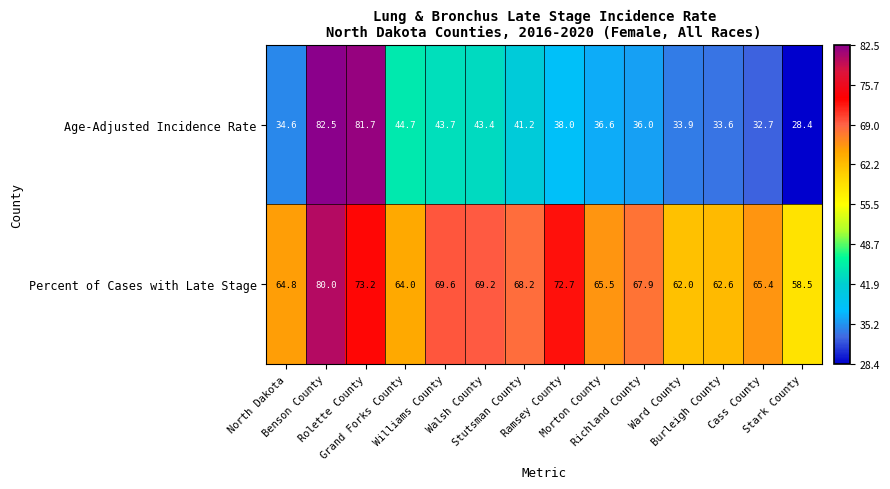

List the series in order of their peak value, highest first.

Age-Adjusted Incidence Rate, Percent of Cases with Late Stage